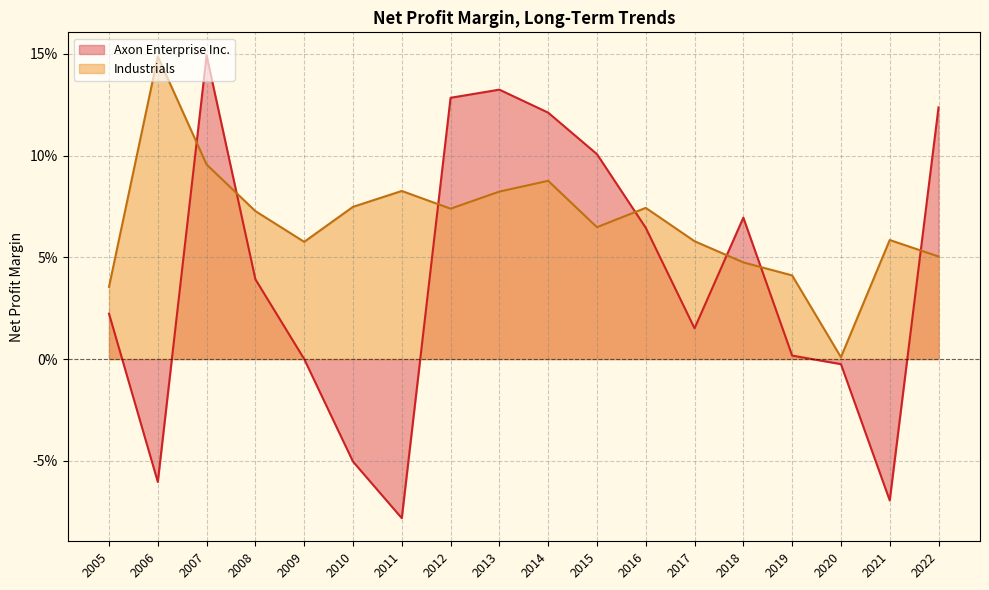

Which series has the largest range (max minus min)?

Axon Enterprise Inc.